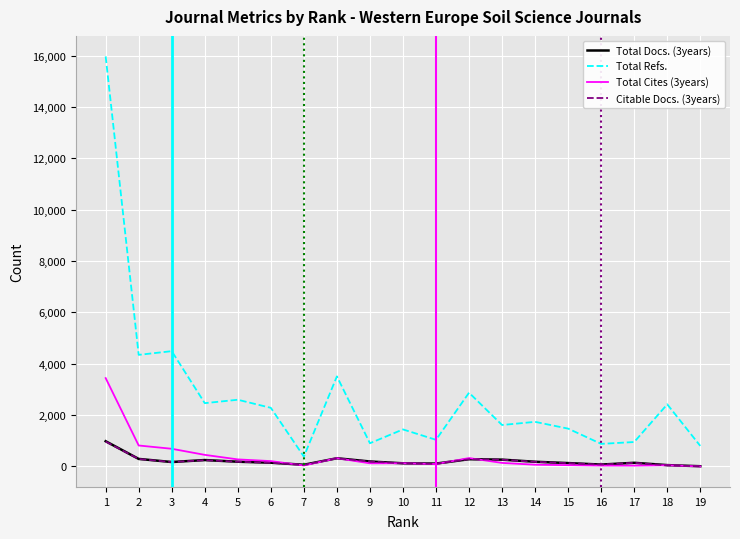

What is the average value of the Total Cites (3years) series?

384